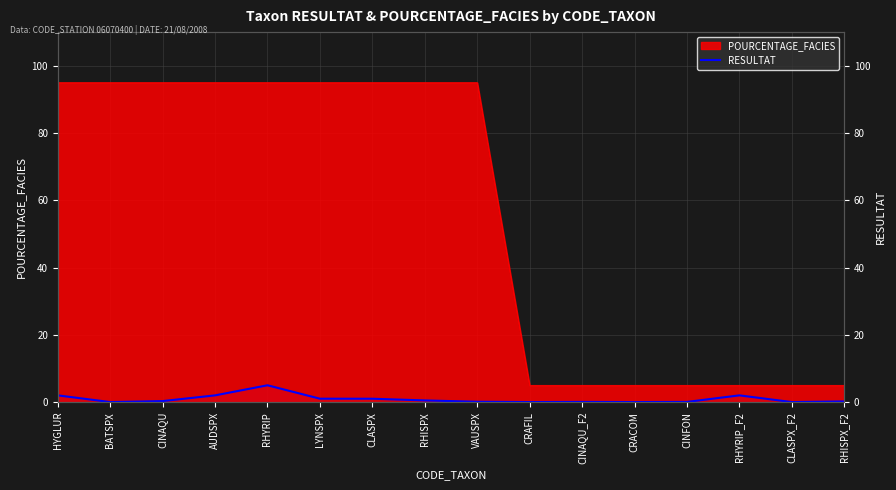

Rank the categories by value from highest to lowest.

RHYRIP, HYGLUR, AUDSPX, RHYRIP_F2, LYNSPX, CLASPX, RHISPX, CINAQU, RHISPX_F2, VAUSPX, CINAQU_F2, CINFON, BATSPX, CRAFIL, CRACOM, CLASPX_F2